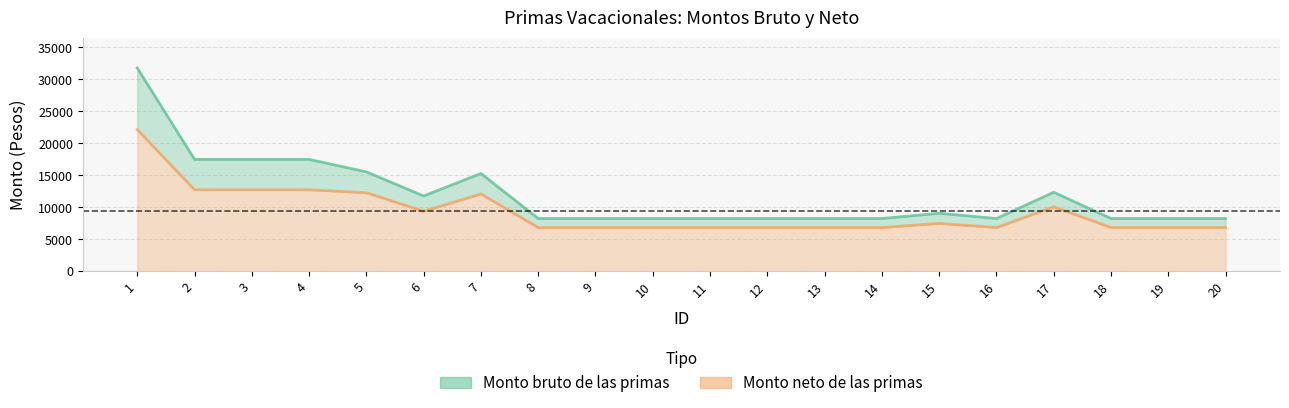

True or false: Monto neto de las primas and Monto bruto de las primas cross at least once.

False